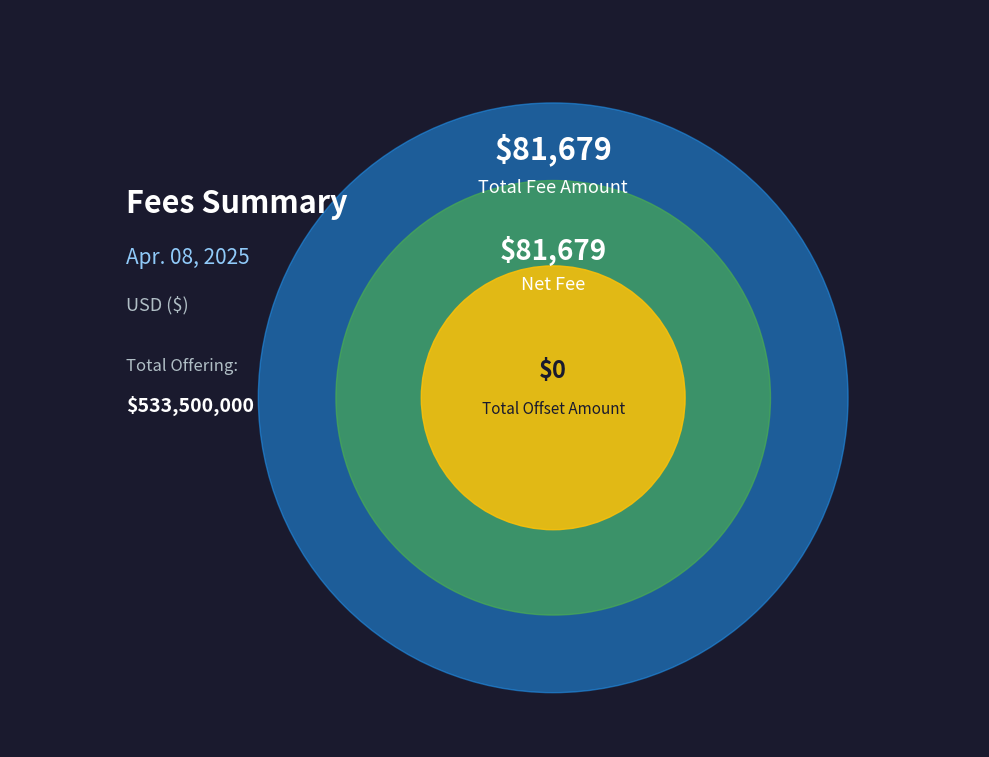

Is it true that Total Offset Amount is 1% of the pie?

False